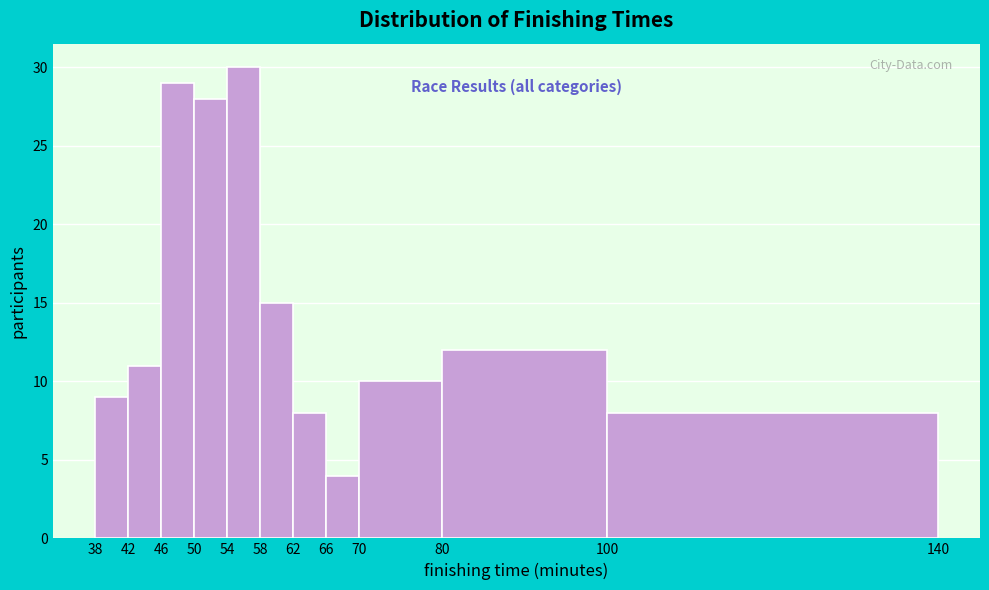

Reading left to right, transcribe this chart: for each bar, give the range it covers on the x-axis and its height. The values are not printed on the chart, so give them approximately, as read against the axis.

38 to 42: 9
42 to 46: 11
46 to 50: 29
50 to 54: 28
54 to 58: 30
58 to 62: 15
62 to 66: 8
66 to 70: 4
70 to 80: 10
80 to 100: 12
100 to 140: 8